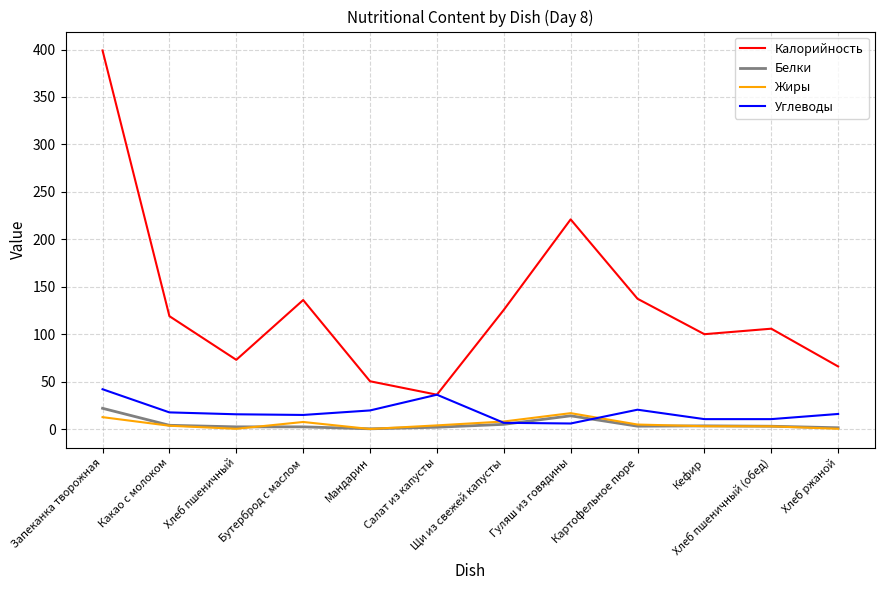

True or false: Калорийность and Белки intersect in this chart.

False